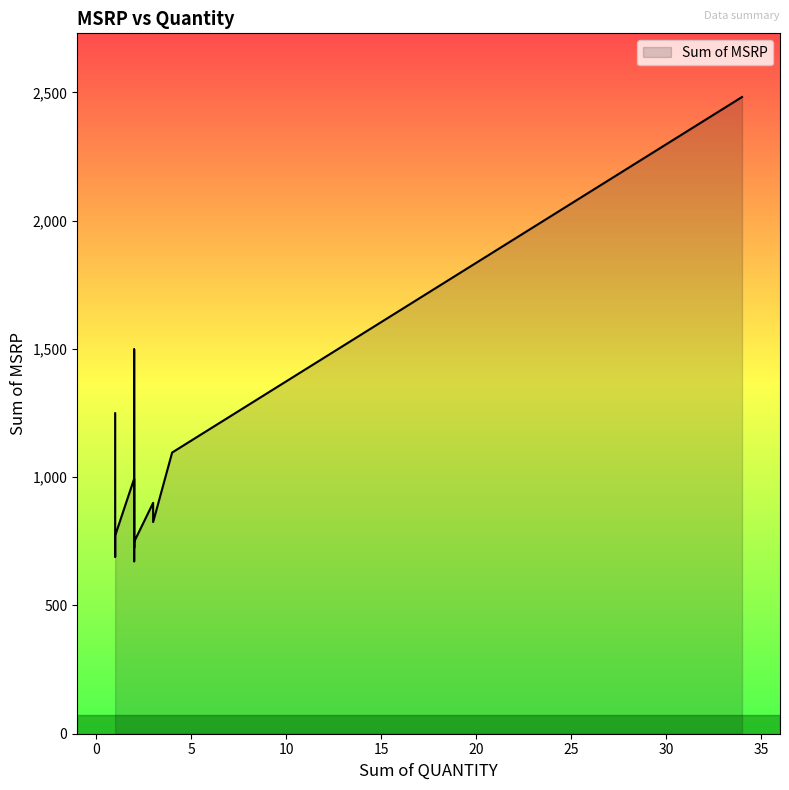

What is the average value?

1031.0